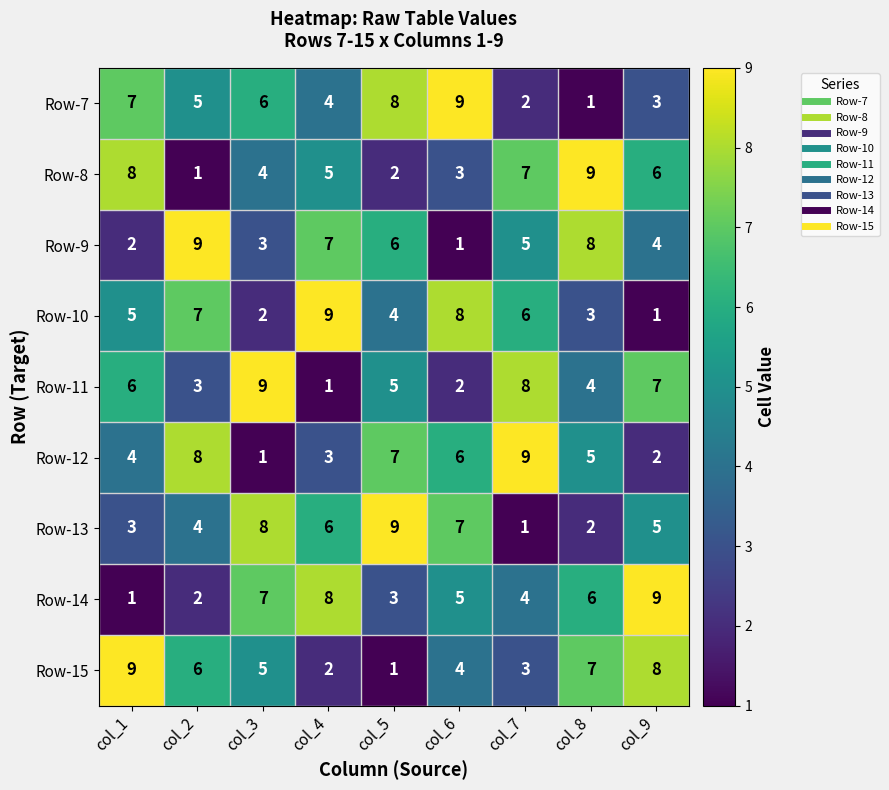

What is the spread (max minus min) of values at col_2?

8